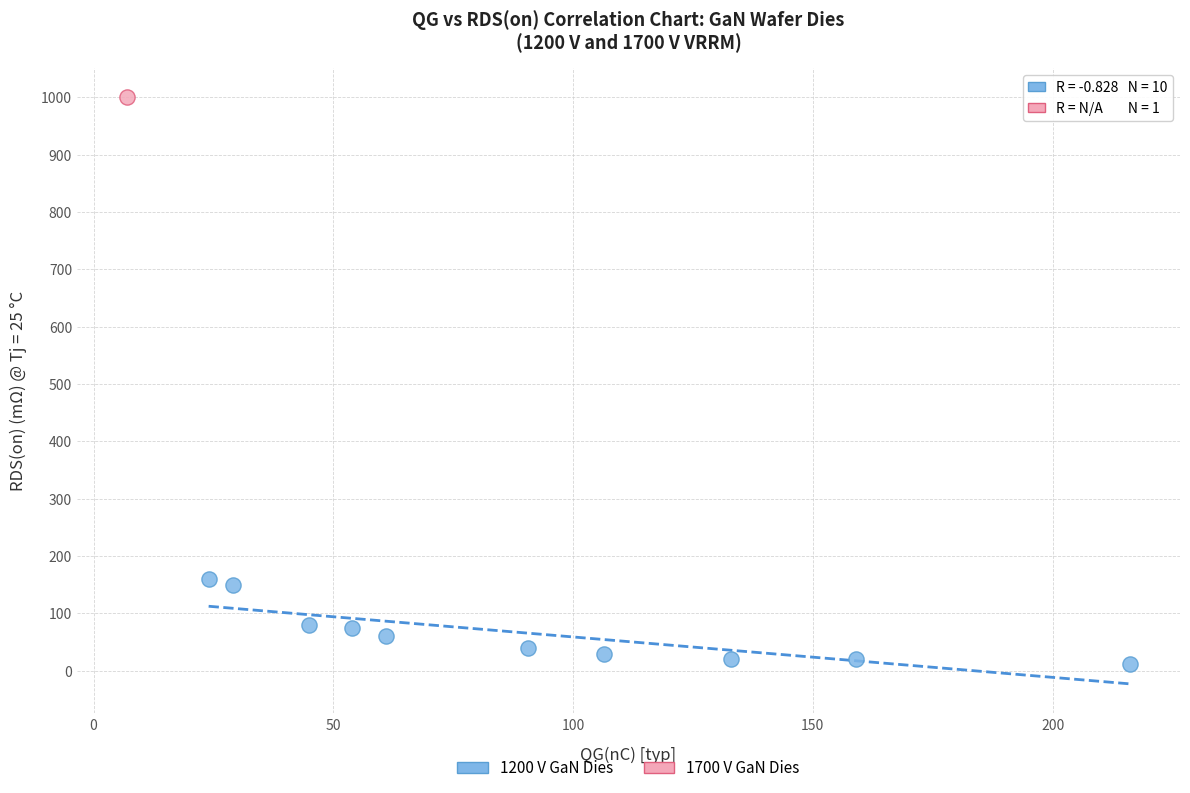

What are all the series names shown in the legend?

1200 V GaN Dies, 1700 V GaN Dies